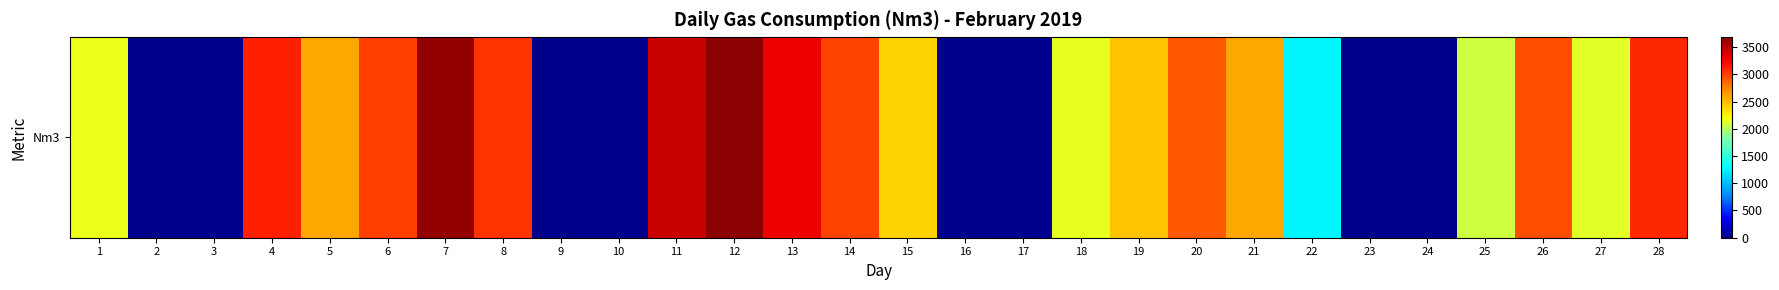

Reading left to right, transcribe all the data shown in this chart.

2157.9	0.0	0.0	3122.2	2576.5	3001.7	3642.5	3049.6	0.0	0.0	3448.8	3684.6	3306.6	2980.5	2397.9	0.0	8.0	2144.0	2461.9	2914.3	2589.3	1257.4	0.0	1.0	2068.8	2944.3	2129.9	3087.6